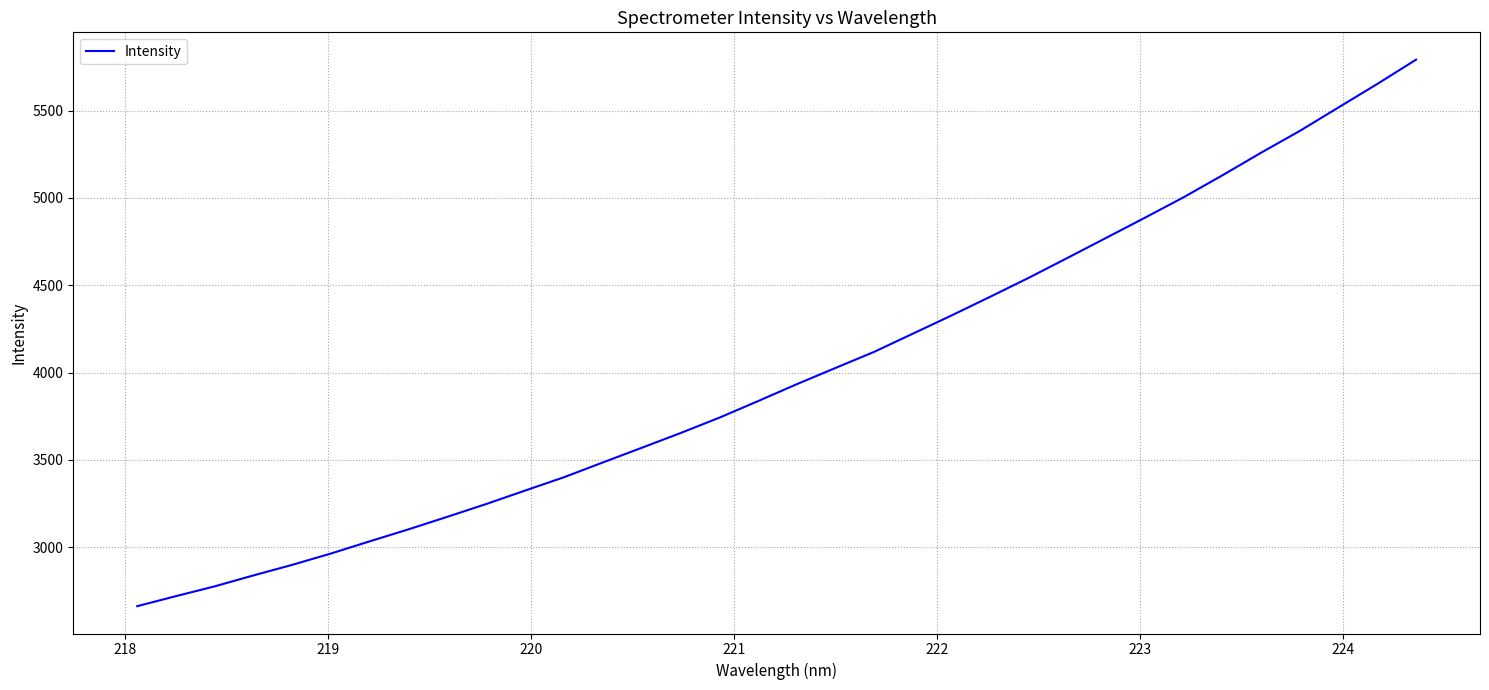

What is the value of the 14th point from the left?

3569.0